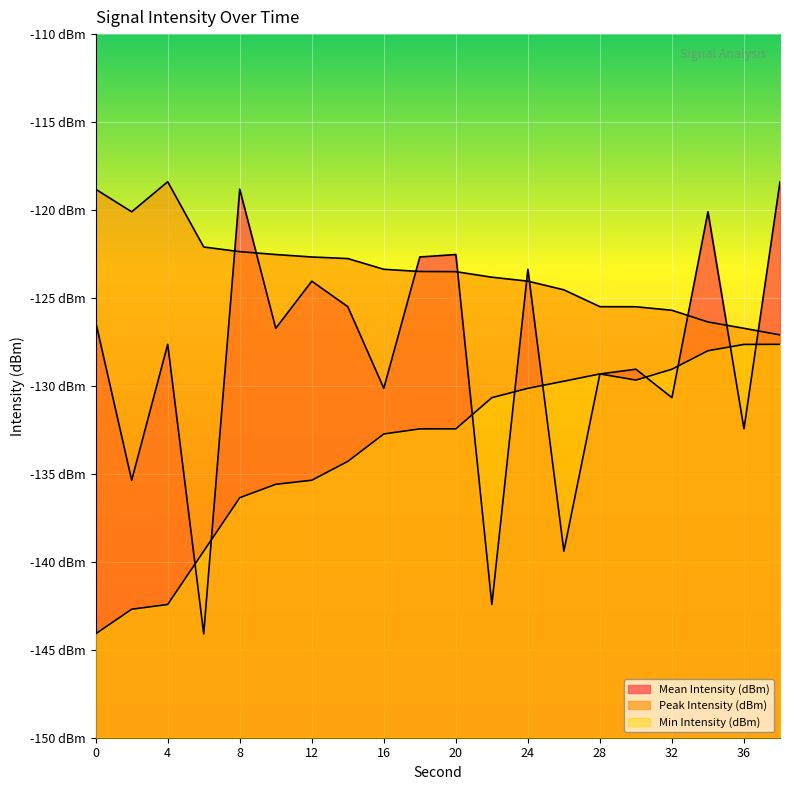

What is the minimum value for Min Intensity (dBm)?

-144.1